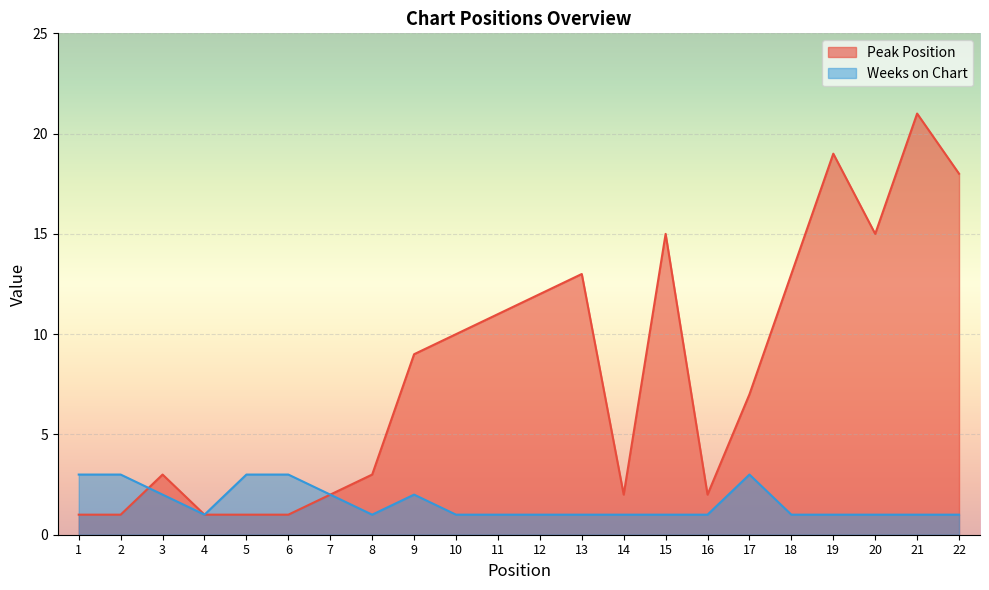

In Peak Position, how many points are lower than both neighbors (excluding endpoints)?

3